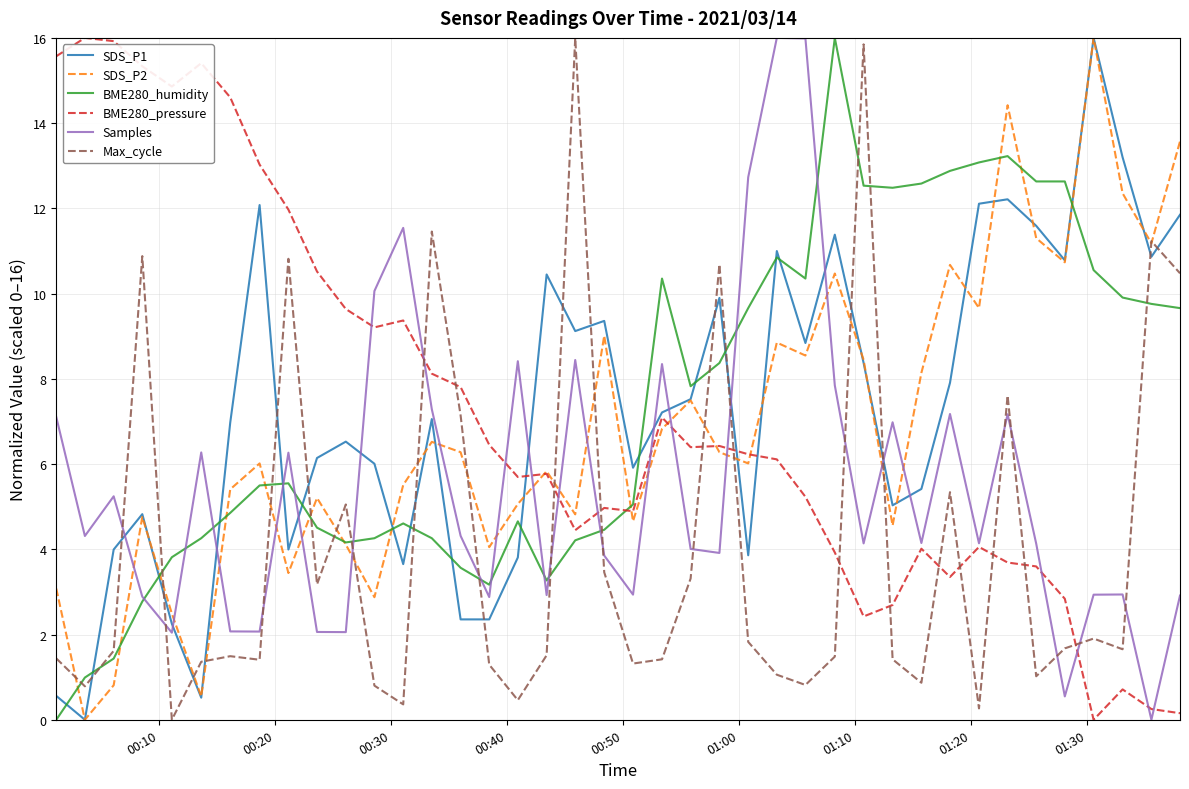

True or false: SDS_P1 and Samples intersect in this chart.

True